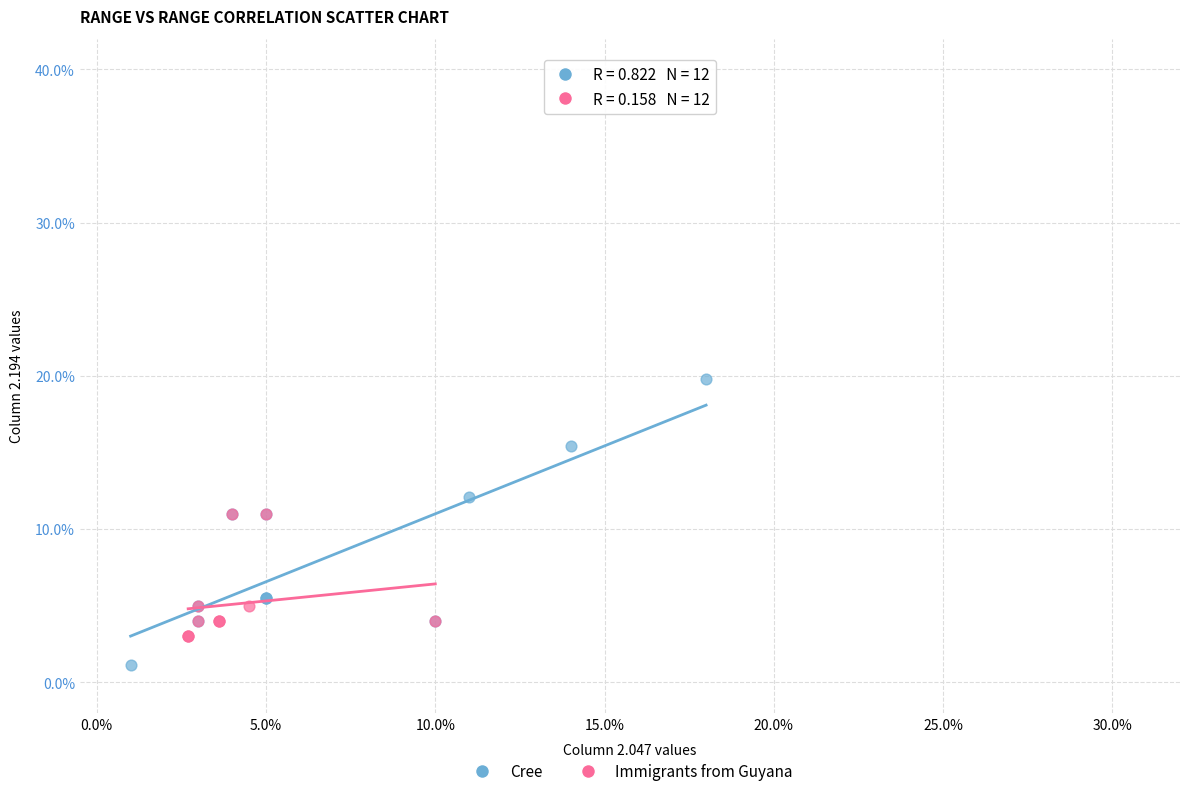

Which series contains the highest Y value?

Cree